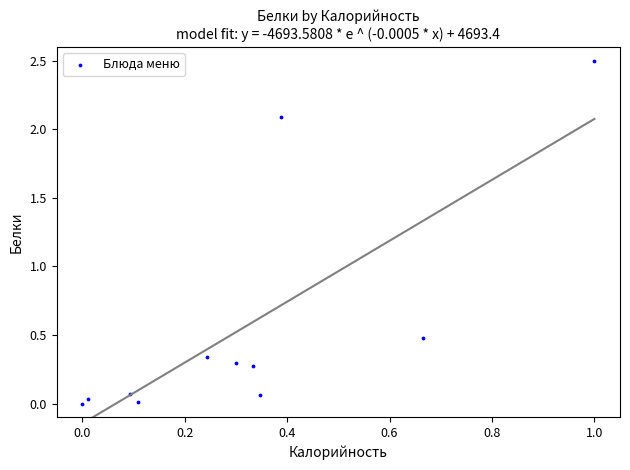

What is the range of X values (max minus min)?

1.0